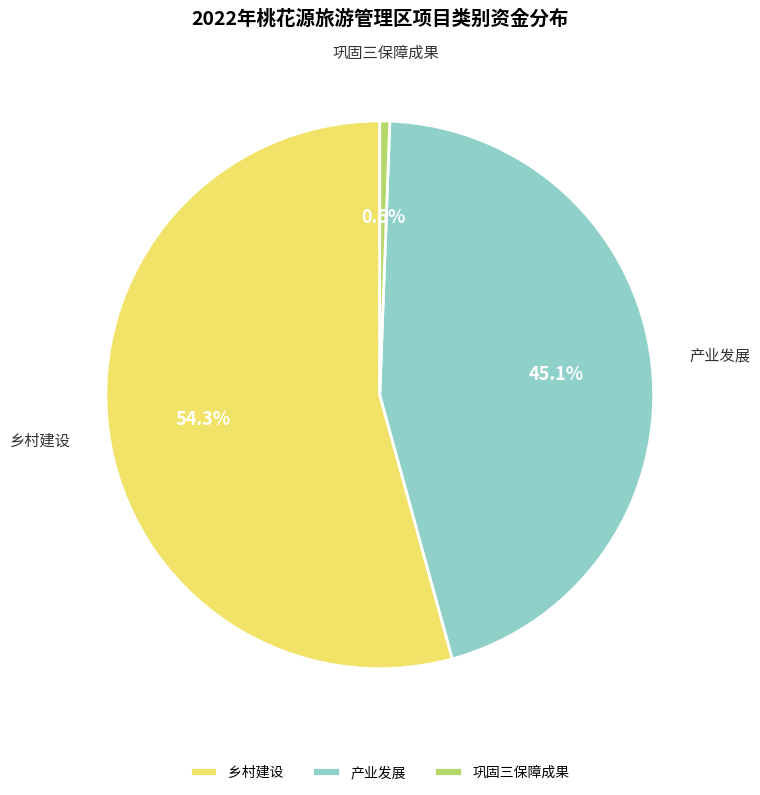

To the nearest percent, what is the average slice percentage?

33%